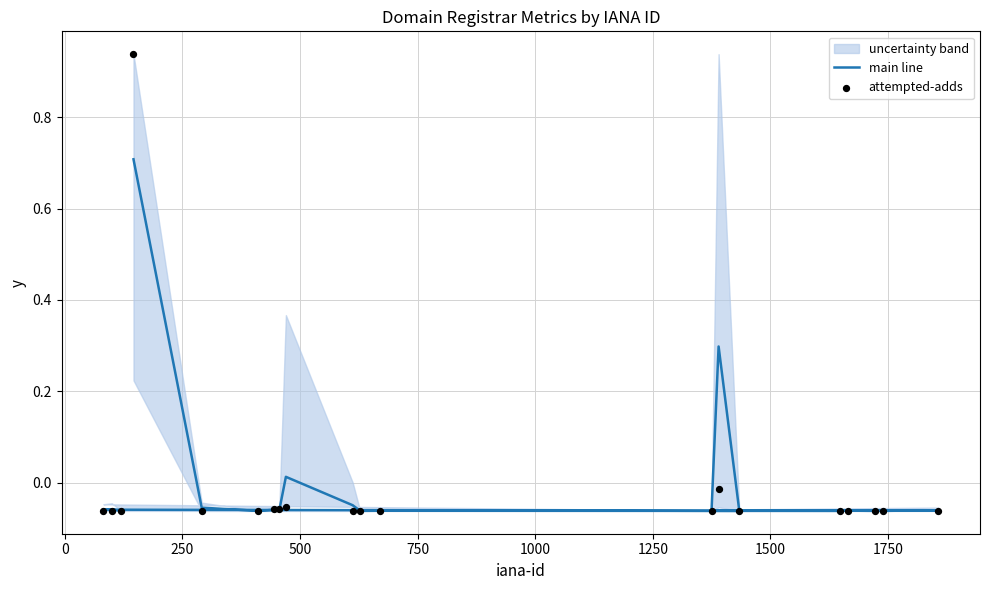

Is the value of main line at 750 greater than the value of attempted-adds at 16?

Yes